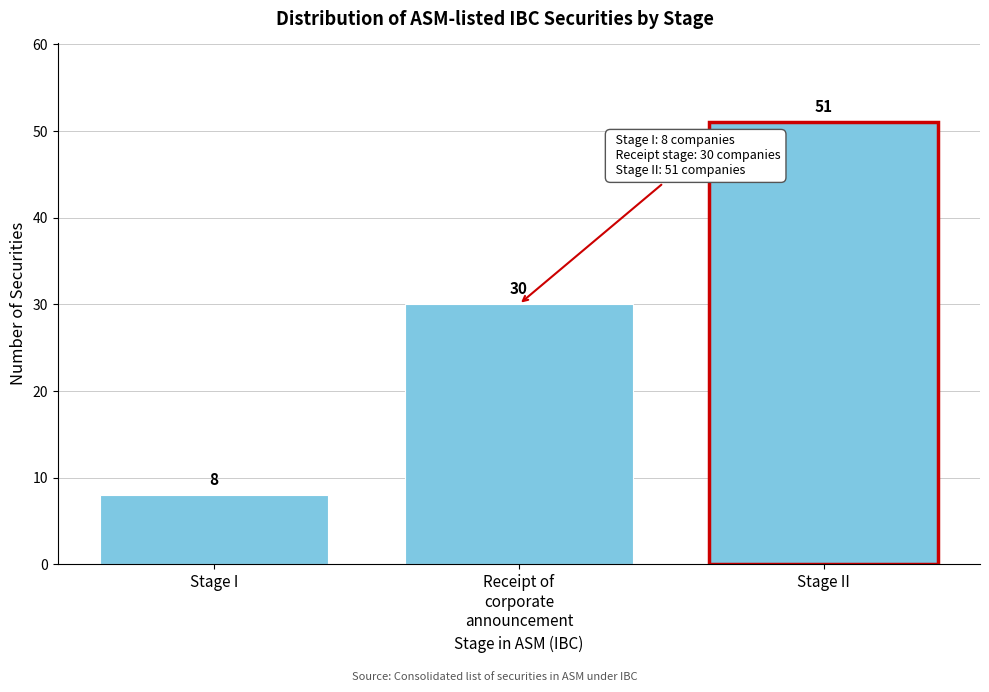

Reading left to right, transcribe all the data shown in this chart.

8	30	51